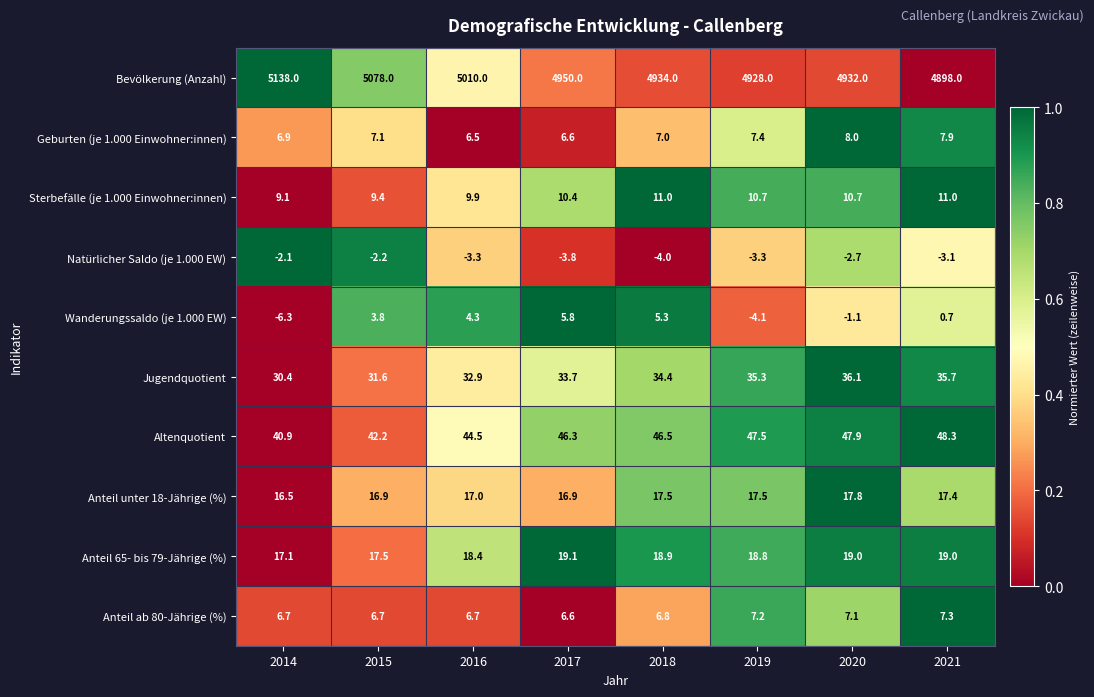

At which label is Geburten (je 1.000 Einwohner:innen) closest to 7?

2018